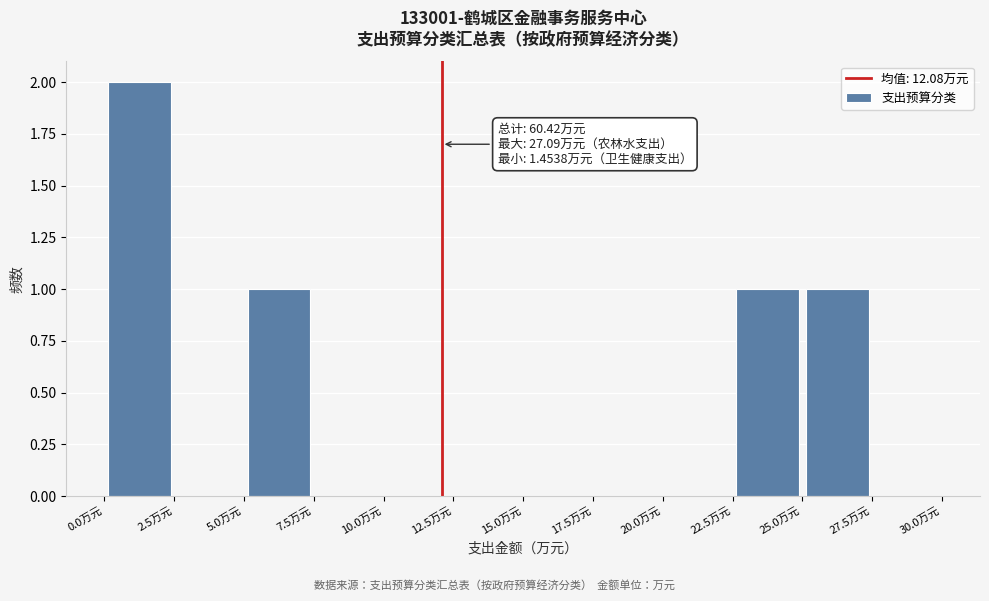

Over which range of the x-axis is the bar tallest?

0.0 to 2.5